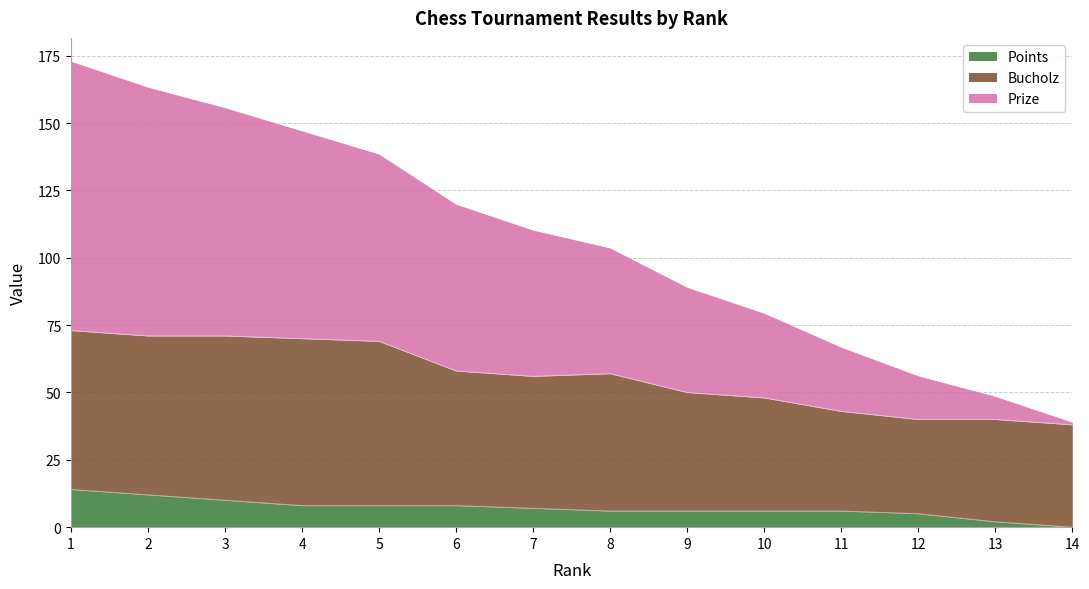

Between 5 and 11, which is larger?

5